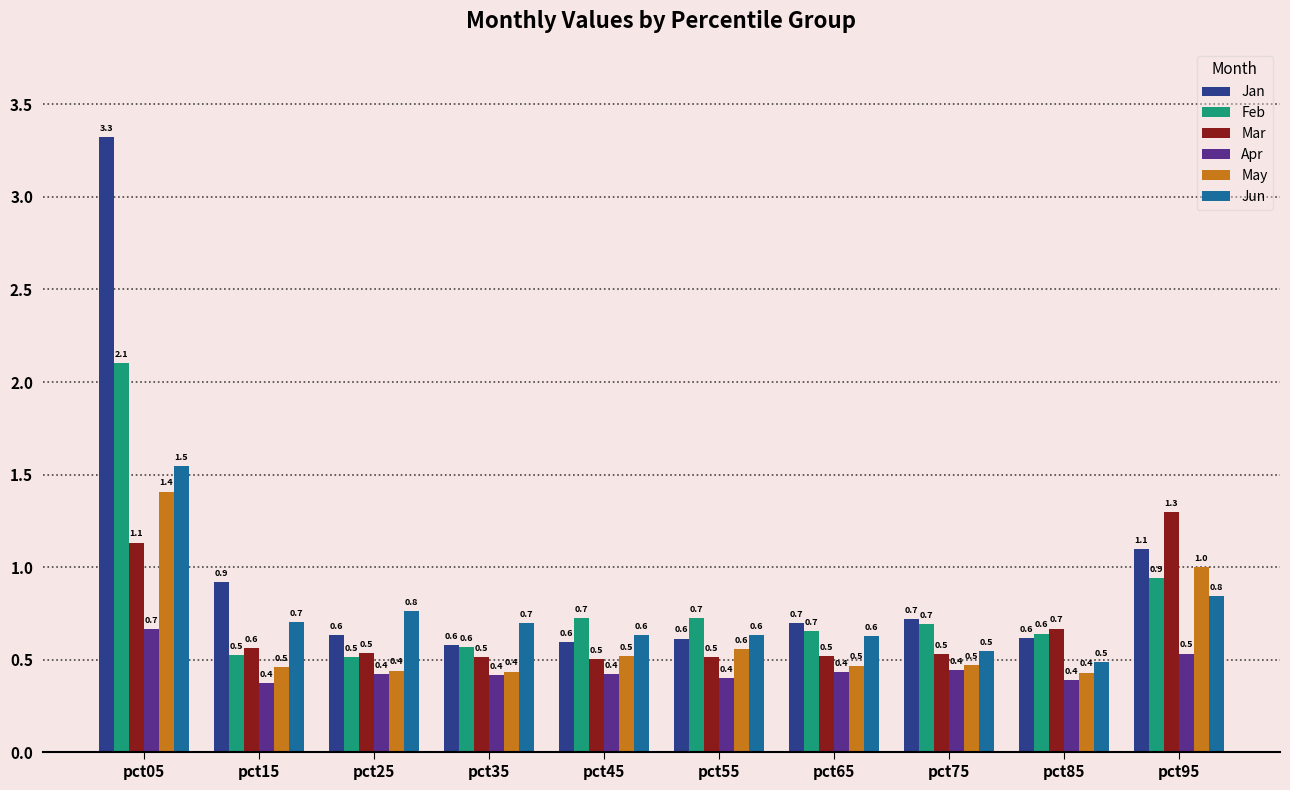

What is the sum of the Feb values at pct05 and pct85?

2.7